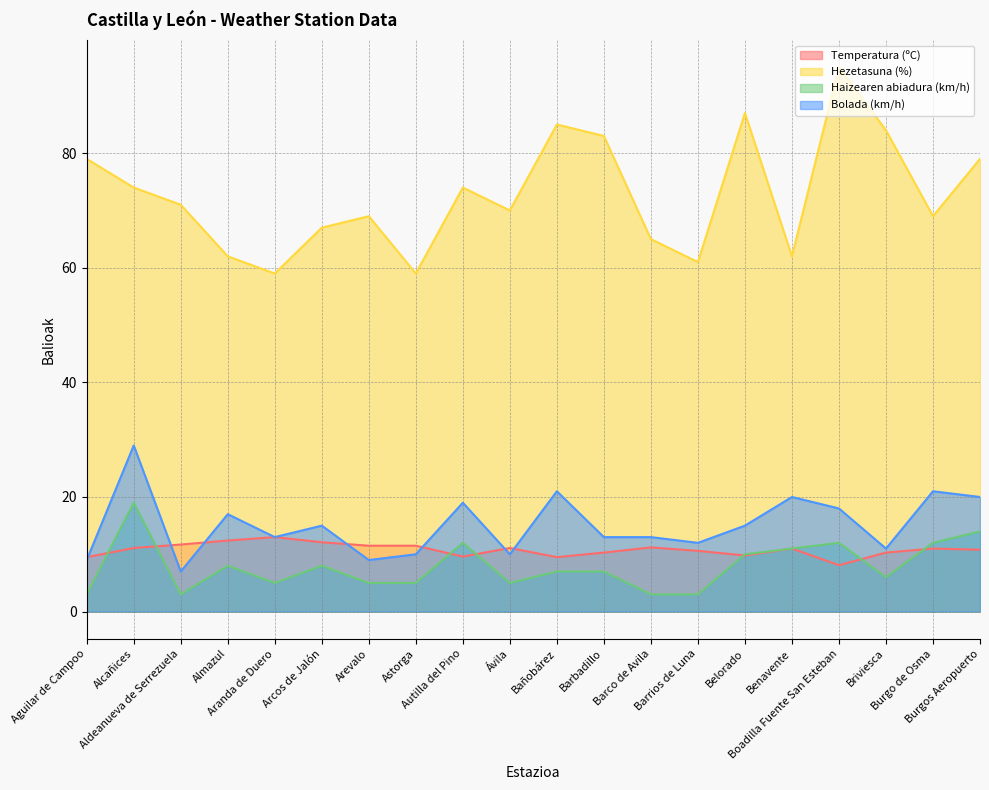

Is it true that Hezetasuna (%) equals 112.1 at Aldeanueva de Serrezuela?

False